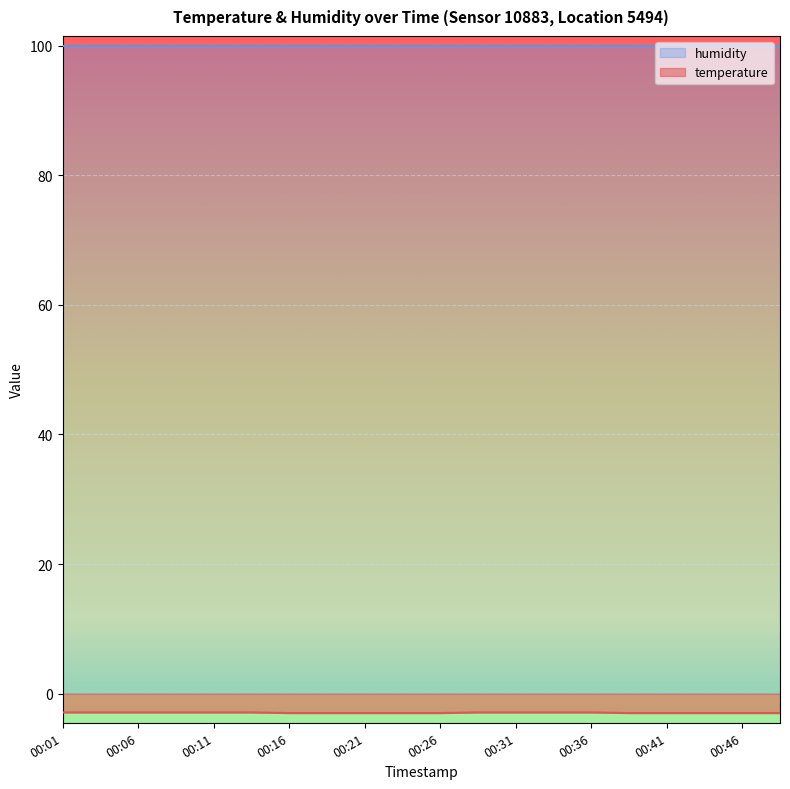

What is the maximum value shown in the chart?

99.9